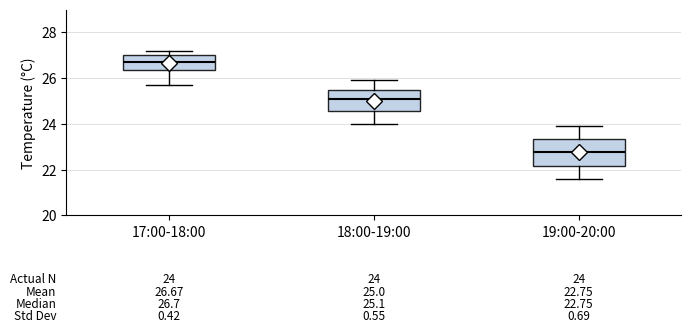

Comparing the boxes themselves (not the whiskers), which one is the tallest?

19:00-20:00